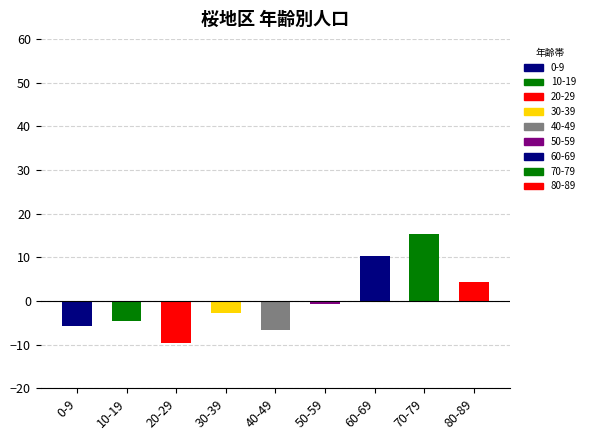

The value at 20-29 is -9.7. True or false?

True